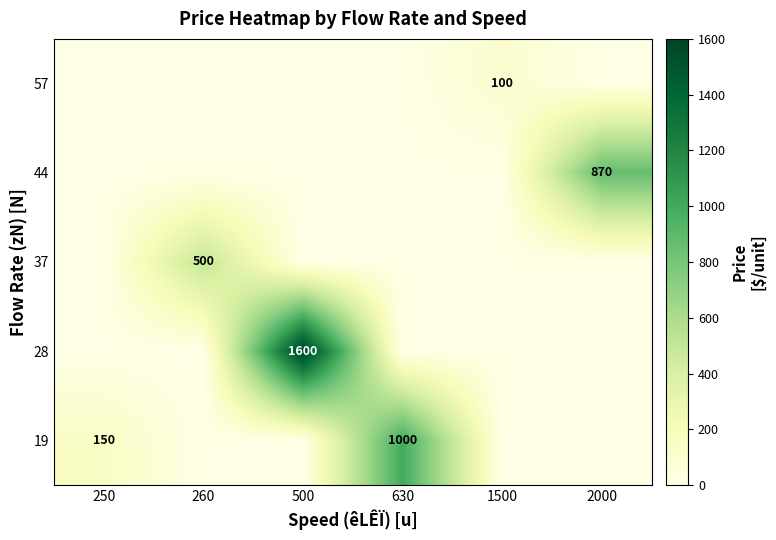

Is the value of 44 at 250 greater than the value of 19 at 260?

No